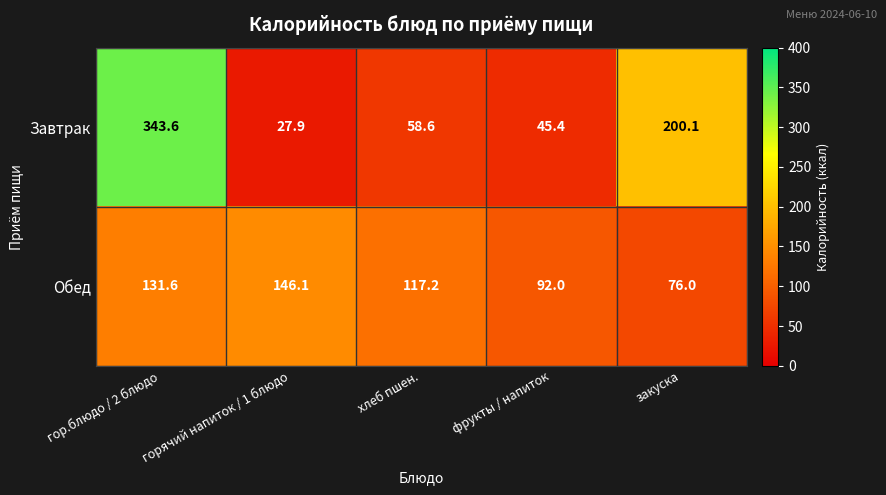

Is the value of Завтрак at фрукты / напиток greater than the value of Обед at закуска?

No